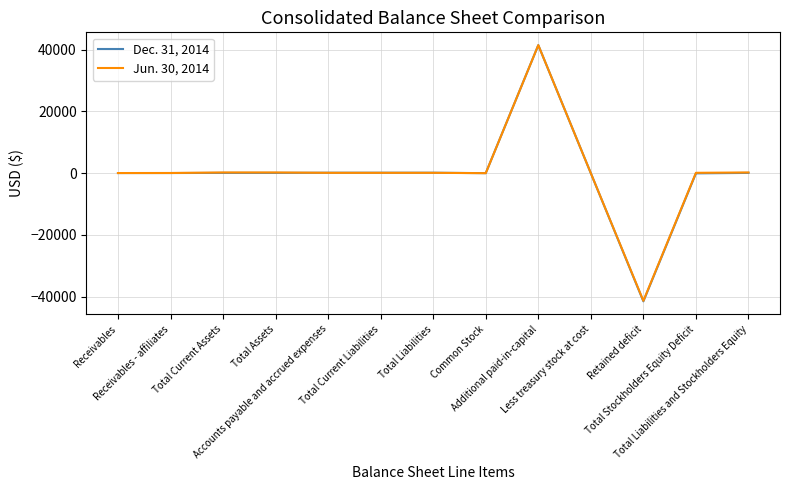

Which series has the widest spread of values?

Dec. 31, 2014